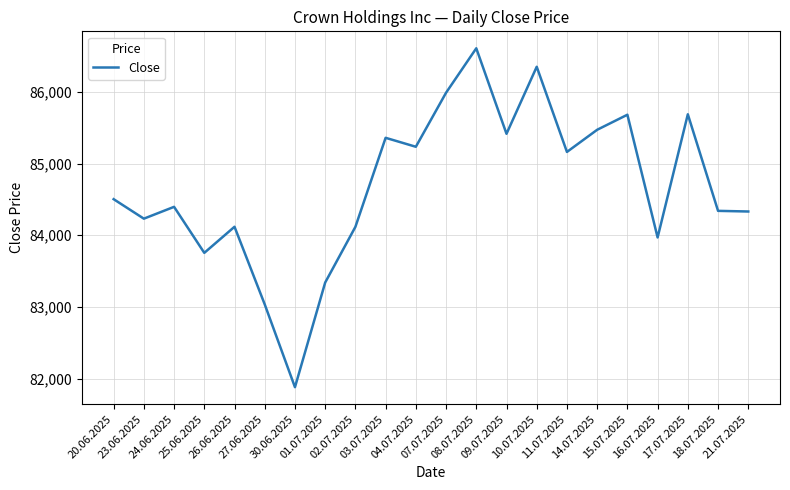

True or false: the data shows 123655 at 27.06.2025.

False